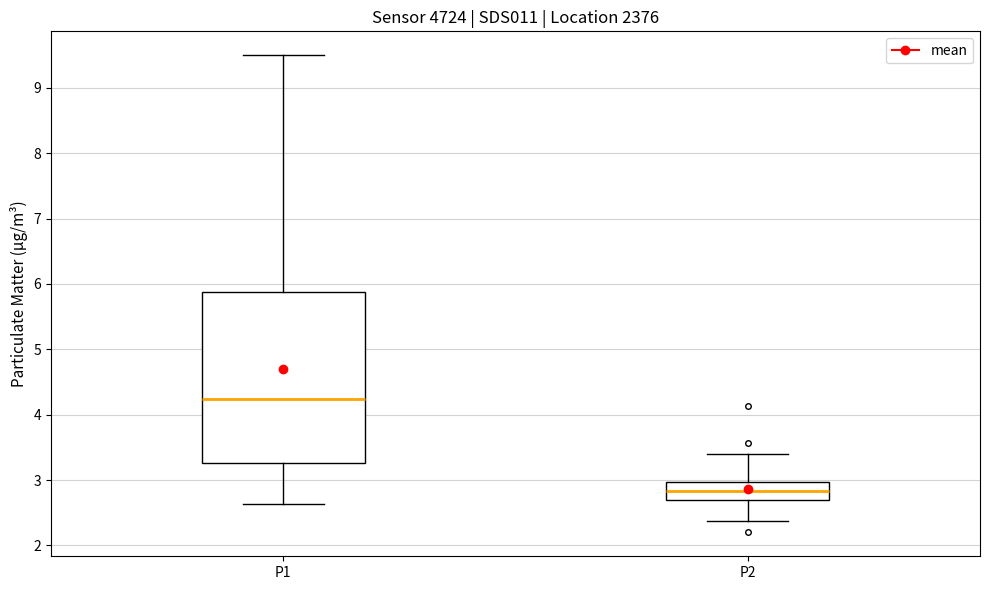

Which box's median line is the highest?

P1